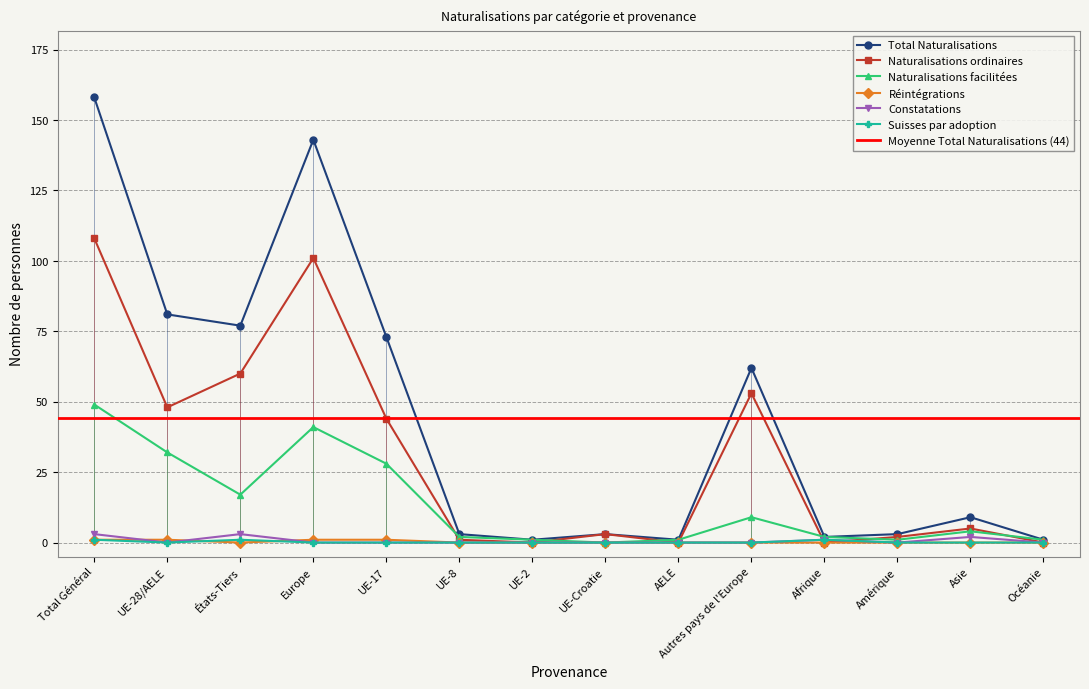

Rank the series by their maximum value, from highest to lowest.

Total Naturalisations, Naturalisations ordinaires, Naturalisations facilitées, Constatations, Réintégrations, Suisses par adoption